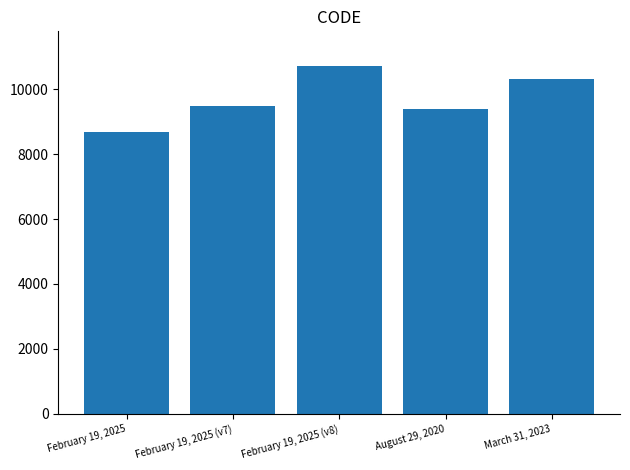

What is the label of the 2nd bar from the left?

February 19, 2025 (v7)